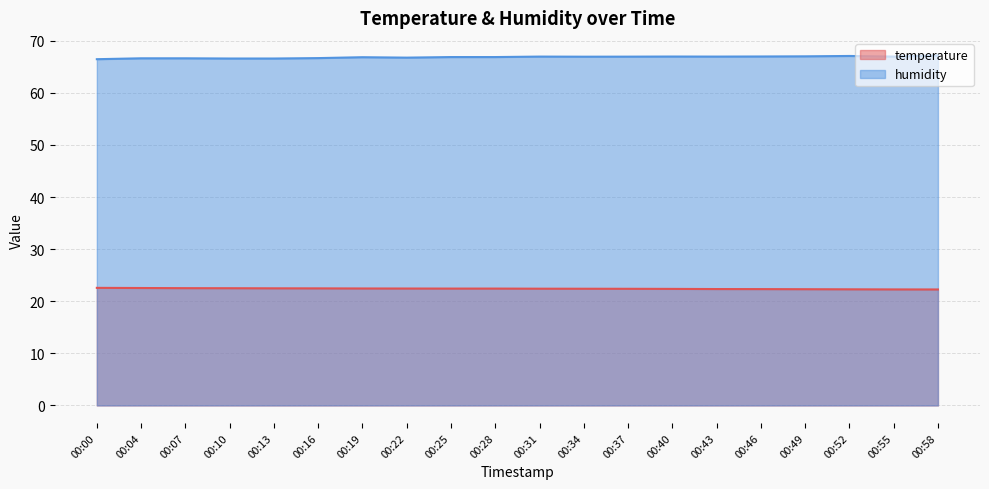

Rank the series by their maximum value, from highest to lowest.

humidity, temperature